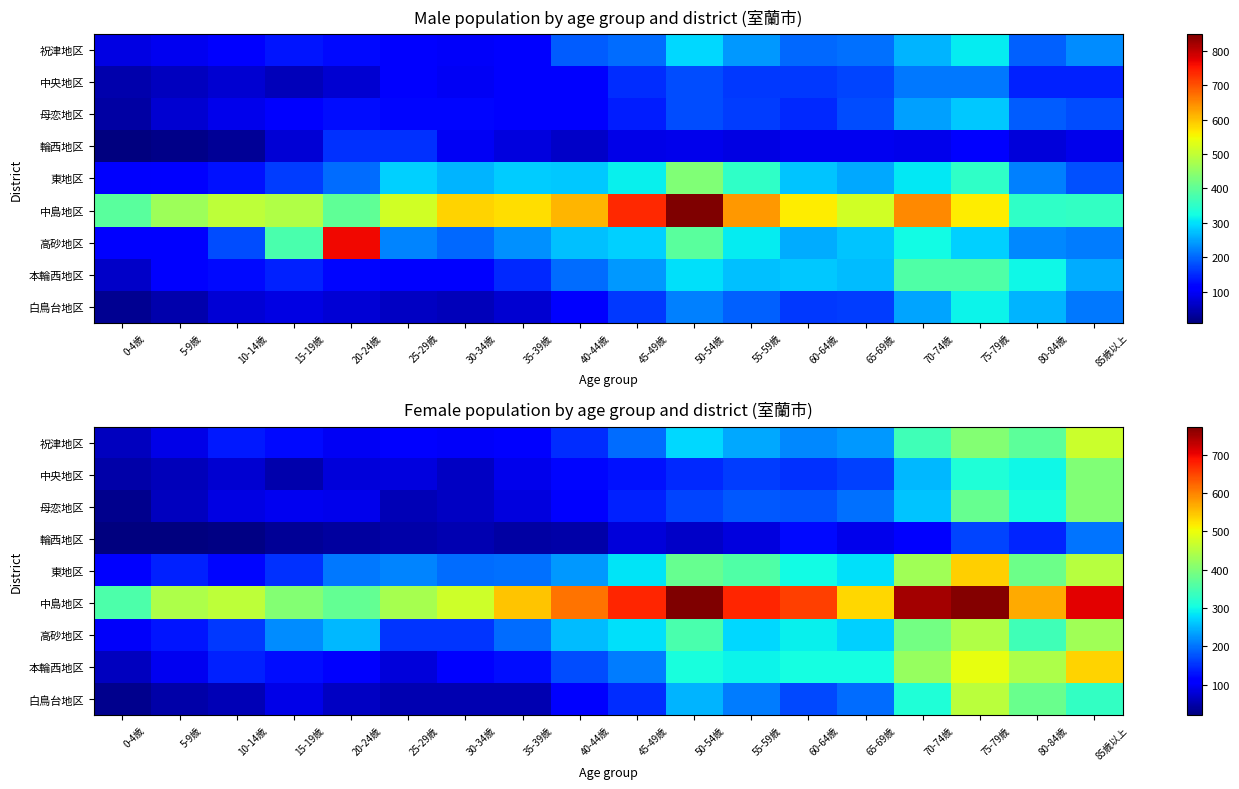

List the labels in order of 本輪西地区 value, largest first.

85歳以上, 75-79歳, 80-84歳, 70-74歳, 50-54歳, 60-64歳, 65-69歳, 55-59歳, 45-49歳, 40-44歳, 10-14歳, 15-19歳, 35-39歳, 30-34歳, 20-24歳, 5-9歳, 25-29歳, 0-4歳